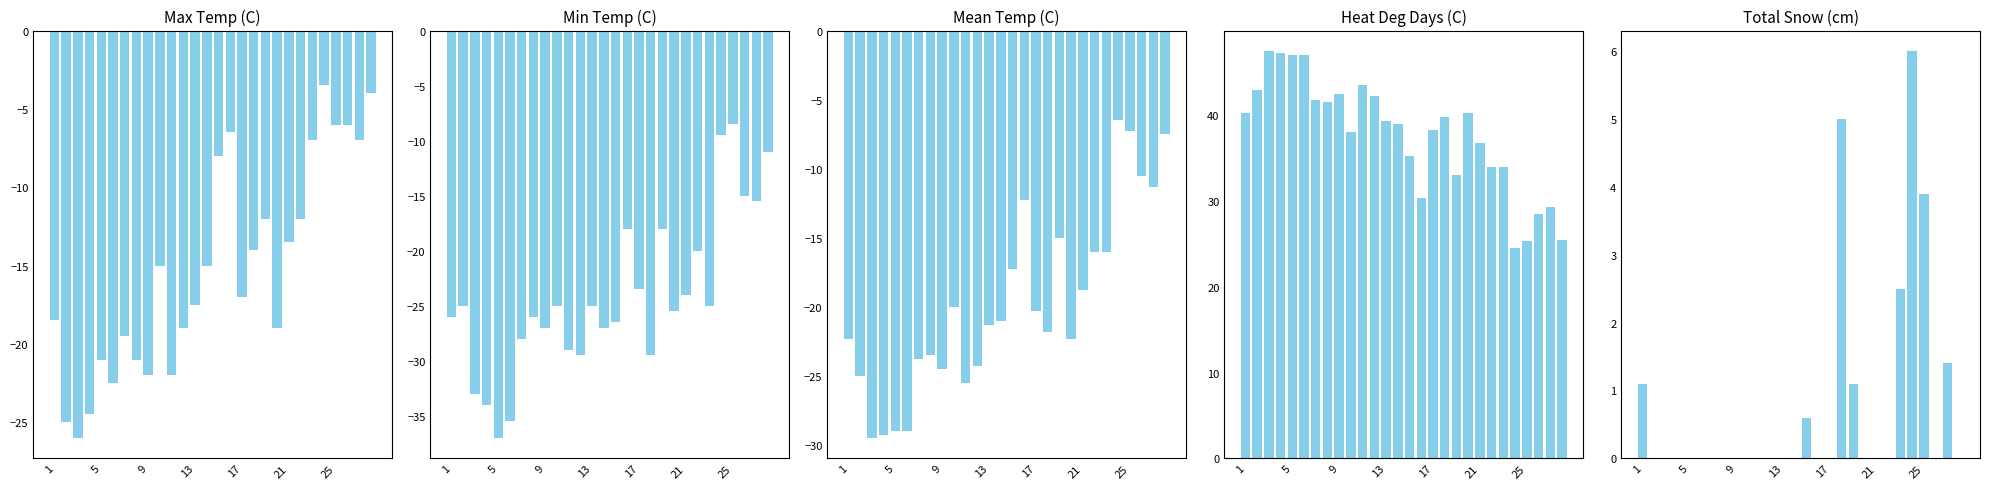

What is the lowest value of the Heat Deg Days (C) series?

24.5